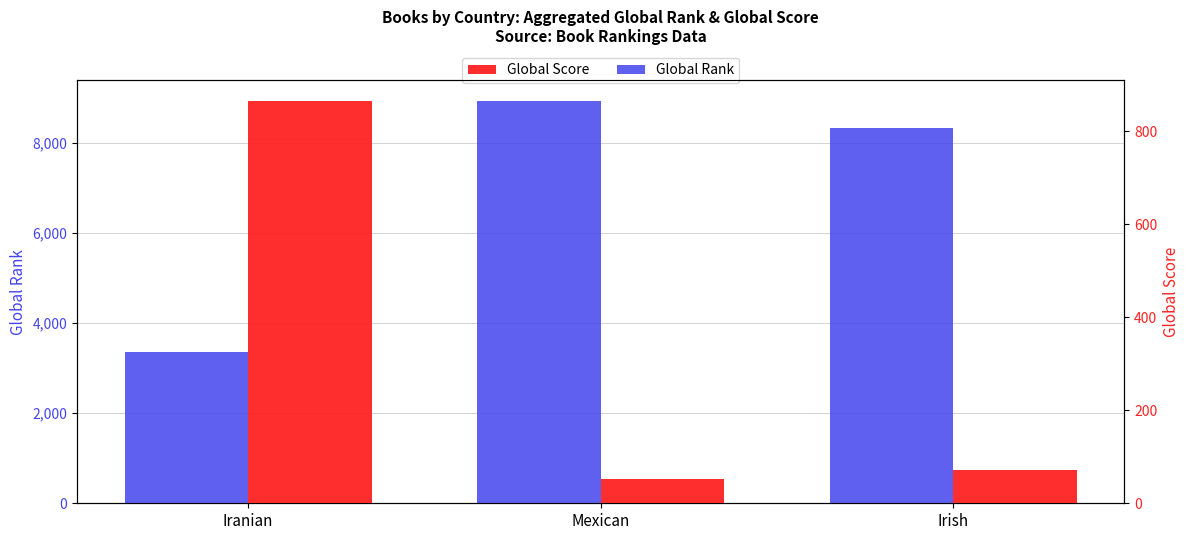

What is the label of the 3rd bar from the right?

Iranian